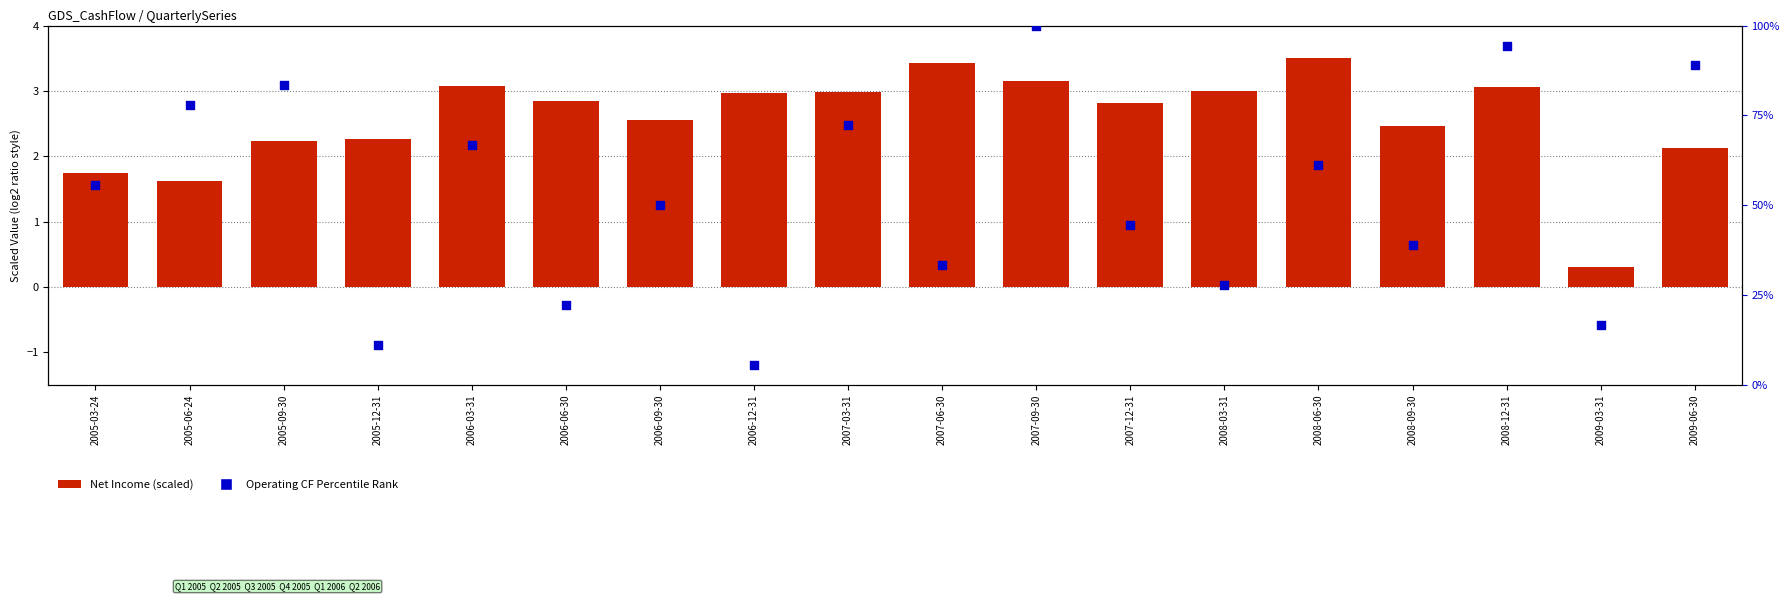

At which category is the sum across all series the highest?

2007-09-30